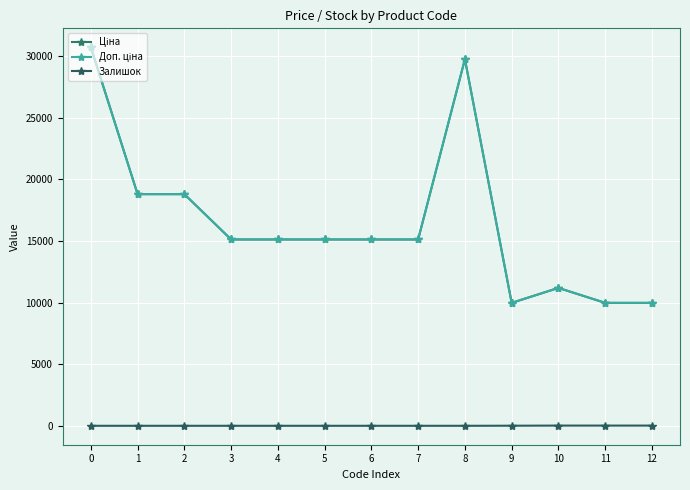

Is the value of Ціна at 0 greater than the value of Доп. ціна at 9?

Yes